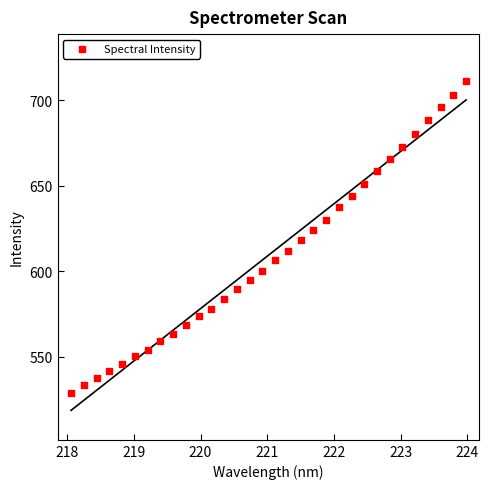

What is the range of Y values (max minus min)?

182.6